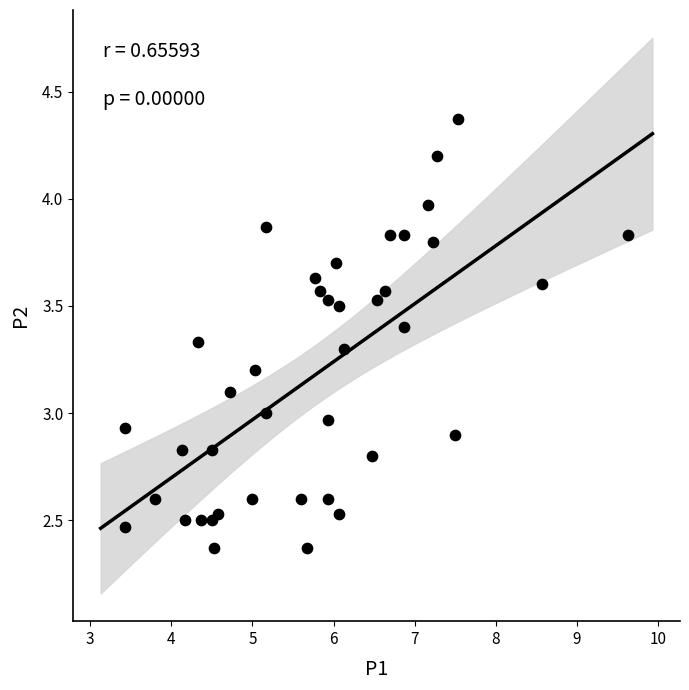

What is the range of X values (max minus min)?

6.2